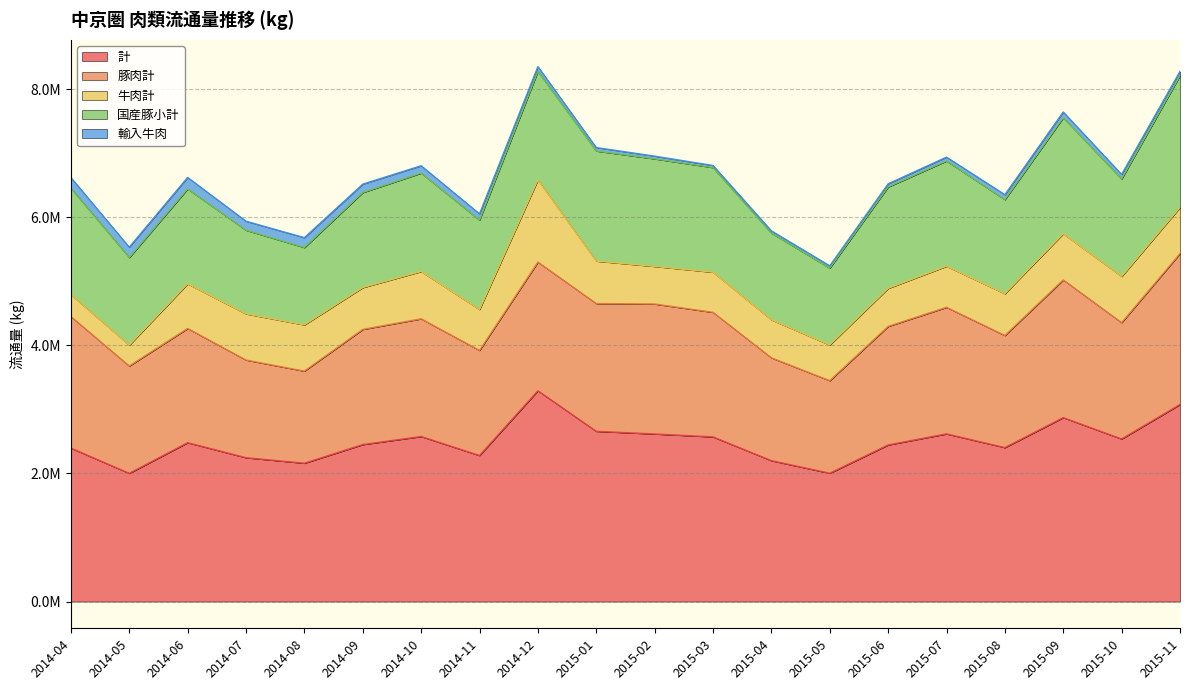

How many data points does each series have?

20